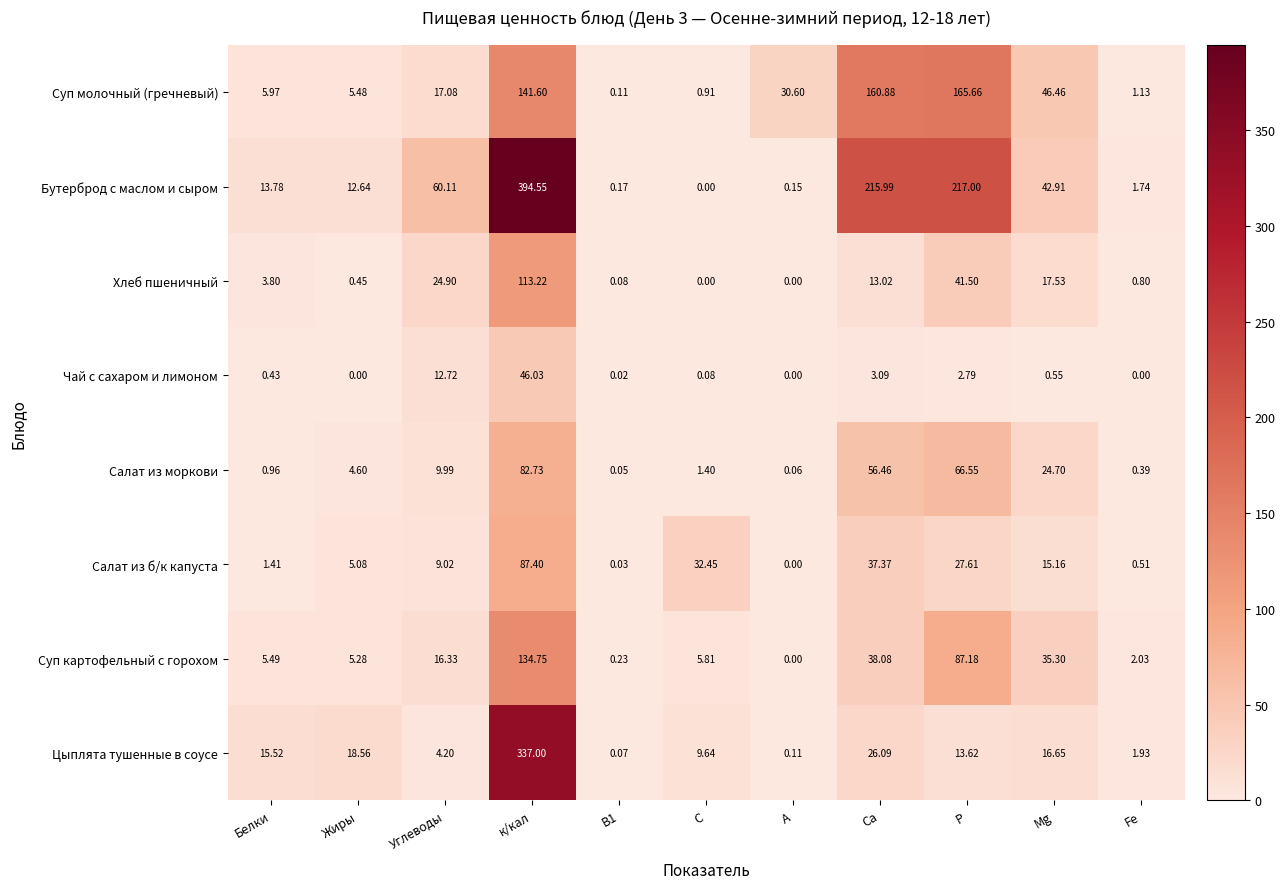

Where is Салат из б/к капуста nearest to the value 43?

Са